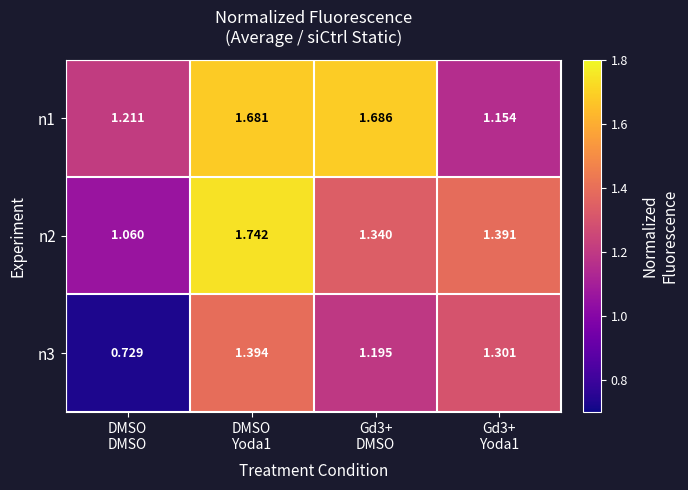

What is the difference between the highest and lowest values at Gd3+
Yoda1?

0.2